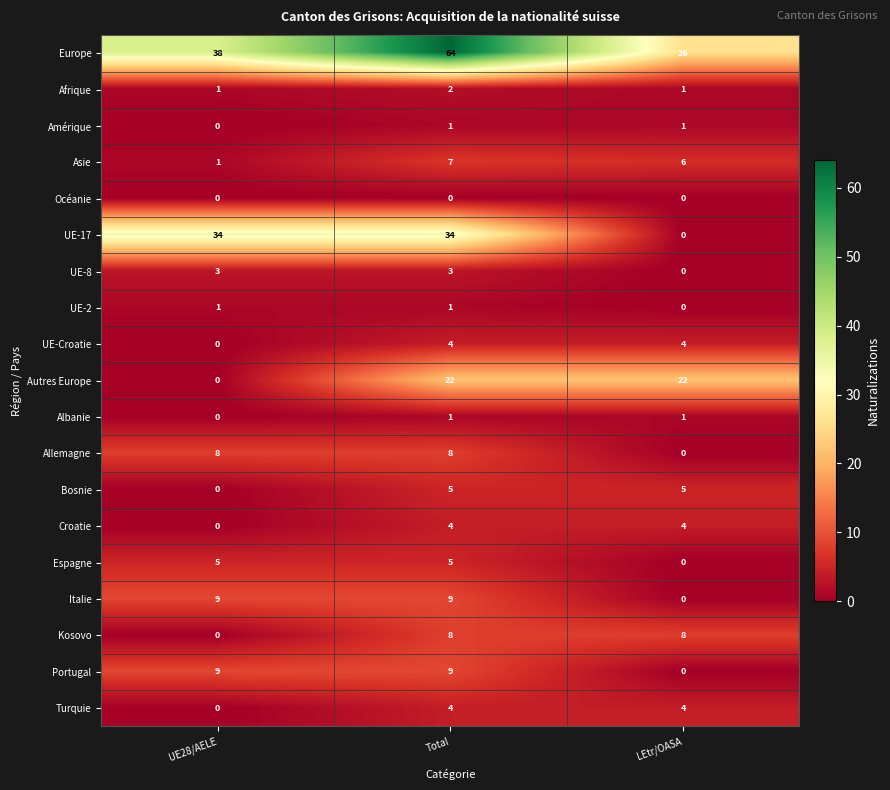

At how many categories does at least one series exceed 59?

1